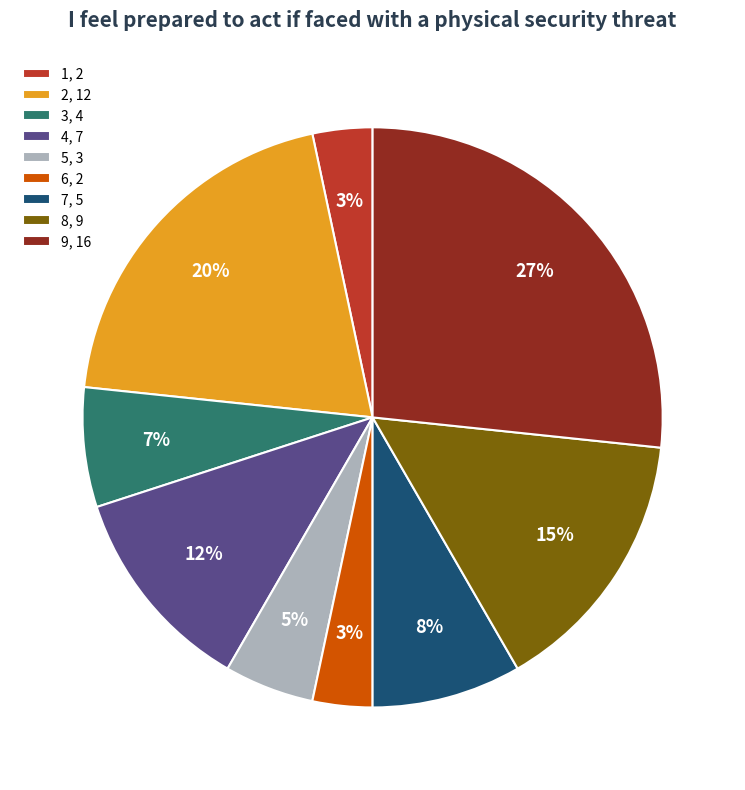

How many slices are in this pie chart?

9